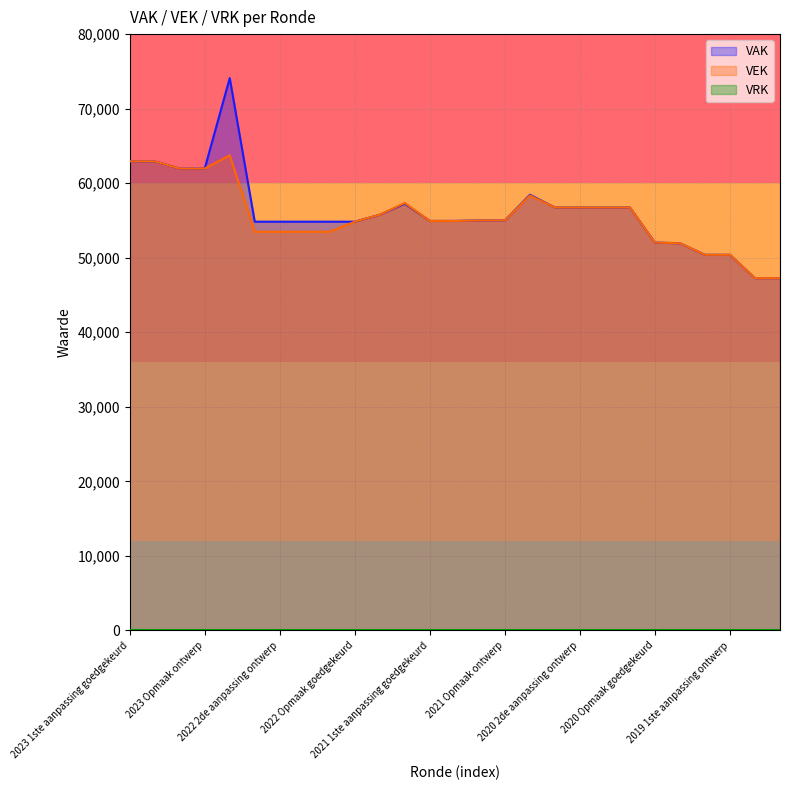

Reading left to right, extract all data points from this chart.

VAK: 2023 1ste aanpassing goedgekeurd=62935	2023 1ste aanpassing ontwerp=62935	2023 Opmaak goedgekeurd=61967	2023 Opmaak ontwerp=61967	2022 uitvoering=74101	2022 2de aanpassing goedgekeurd=54838	2022 2de aanpassing ontwerp=54838	2022 1ste aanpassing goedgekeurd=54838	2022 1ste aanpassing ontwerp=54838	2022 Opmaak goedgekeurd=54838	2022 Opmaak ontwerp=55773	2021 uitvoering=57255	2021 1ste aanpassing goedgekeurd=54942	2021 1ste aanpassing ontwerp=54942	2021 Opmaak goedgekeurd=55006	2021 Opmaak ontwerp=55006	2020 uitvoering=58447	2020 2de aanpassing goedgekeurd=56740	2020 2de aanpassing ontwerp=56740	2020 1ste aanpassing goedgekeurd=56740	2020 1ste aanpassing ontwerp=56740	2020 Opmaak goedgekeurd=52040	2020 Opmaak ontwerp=51940	2019 1ste aanpassing goedgekeurd=50392	2019 1ste aanpassing ontwerp=50392	2019 opmaak goedgekeurd=47261	2019 opmaak ontwerp=47261
VEK: 2023 1ste aanpassing goedgekeurd=62935	2023 1ste aanpassing ontwerp=62935	2023 Opmaak goedgekeurd=61967	2023 Opmaak ontwerp=61967	2022 uitvoering=63749	2022 2de aanpassing goedgekeurd=53489	2022 2de aanpassing ontwerp=53489	2022 1ste aanpassing goedgekeurd=53489	2022 1ste aanpassing ontwerp=53489	2022 Opmaak goedgekeurd=54838	2022 Opmaak ontwerp=55773	2021 uitvoering=57355	2021 1ste aanpassing goedgekeurd=54929	2021 1ste aanpassing ontwerp=54929	2021 Opmaak goedgekeurd=55006	2021 Opmaak ontwerp=55006	2020 uitvoering=58347	2020 2de aanpassing goedgekeurd=56740	2020 2de aanpassing ontwerp=56740	2020 1ste aanpassing goedgekeurd=56740	2020 1ste aanpassing ontwerp=56740	2020 Opmaak goedgekeurd=52040	2020 Opmaak ontwerp=51940	2019 1ste aanpassing goedgekeurd=50392	2019 1ste aanpassing ontwerp=50392	2019 opmaak goedgekeurd=47261	2019 opmaak ontwerp=47261